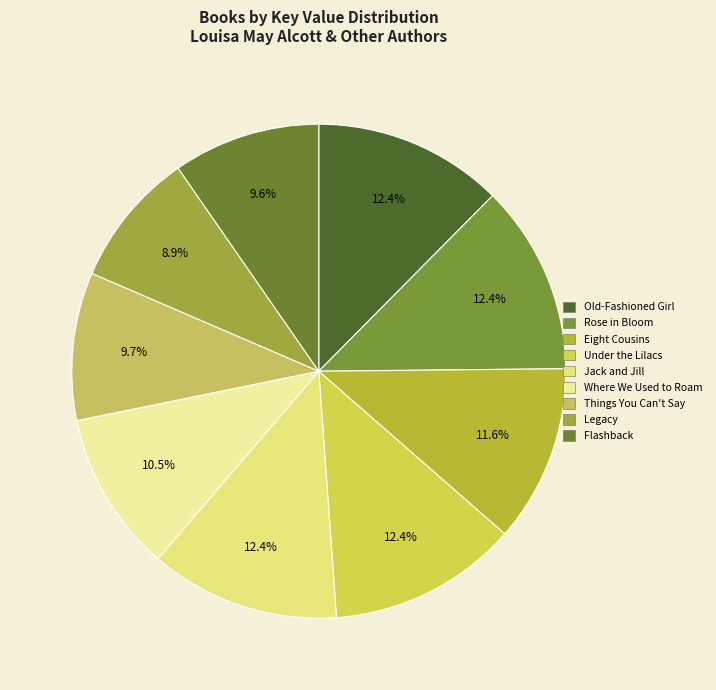

To the nearest percent, what is the difference between the Flashback and Old-Fashioned Girl slice percentages?

3%